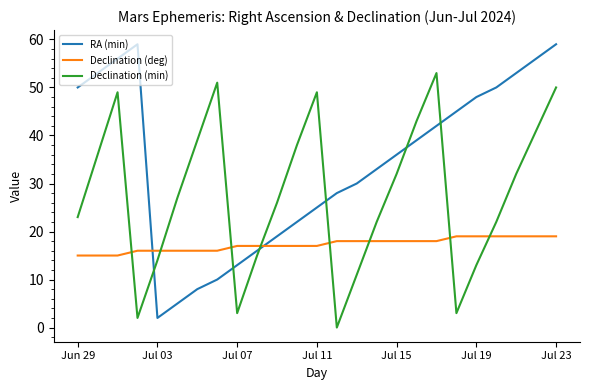

Reading left to right, extract all data points from this chart.

RA (min): 50	53	56	59	2	5	8	10	13	16	19	22	25	28	30	33	36	39	42	45	48	50	53	56	59
Declination (deg): 15	15	15	16	16	16	16	16	17	17	17	17	17	18	18	18	18	18	18	19	19	19	19	19	19
Declination (min): 23	36	49	2	14	27	39	51	3	15	26	38	49	0	11	22	32	43	53	3	13	22	32	41	50